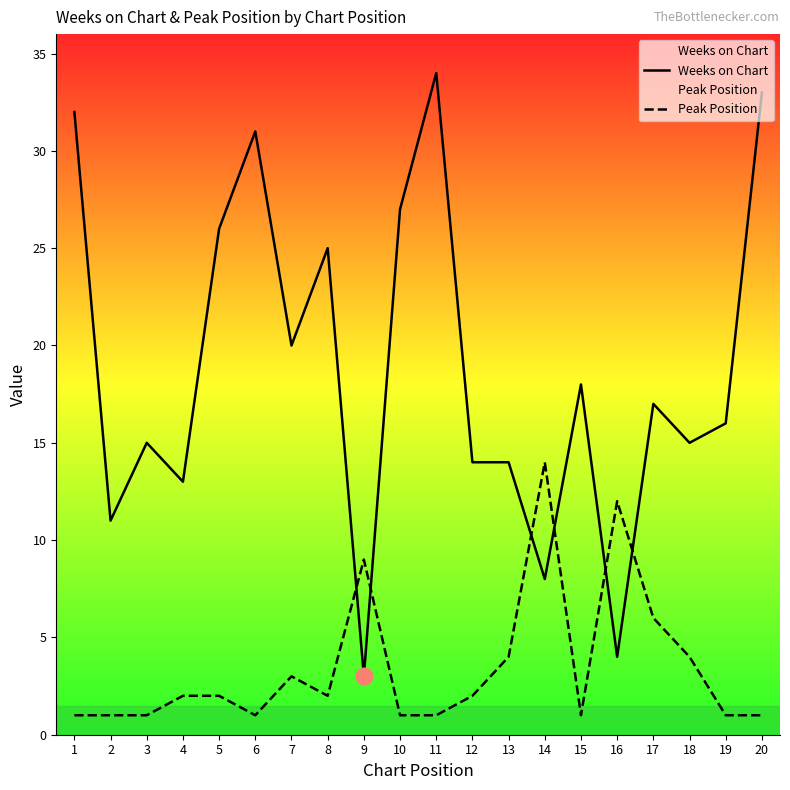

What are all the series names shown in the legend?

Weeks on Chart, Peak Position